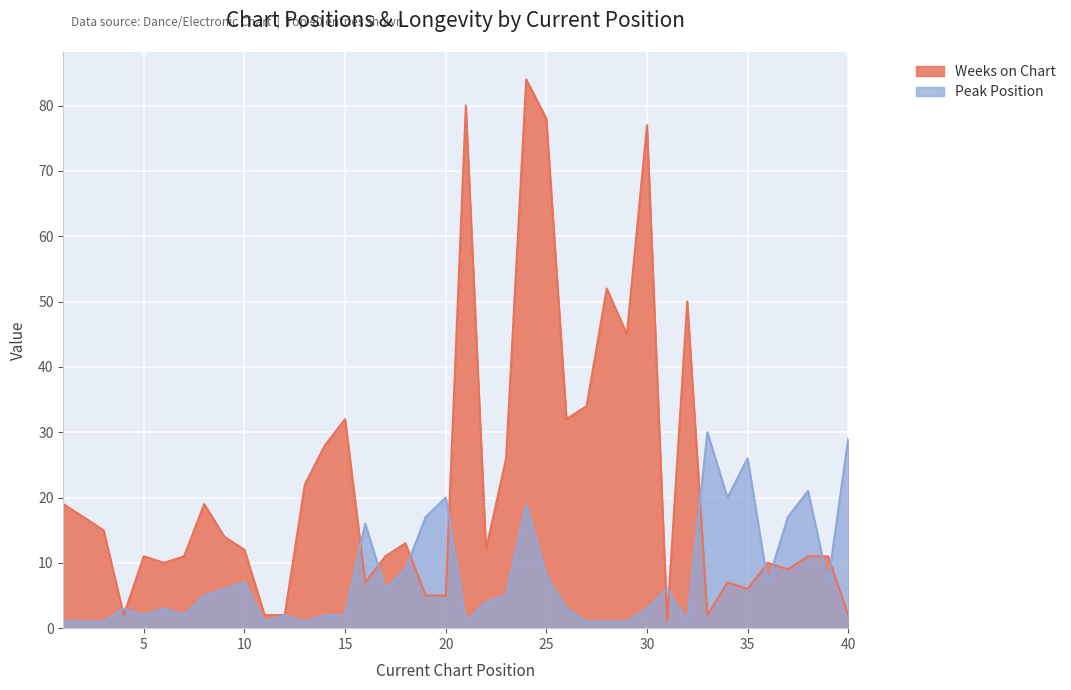

What is the difference between the maximum and minimum values in the Weeks on Chart series?

83